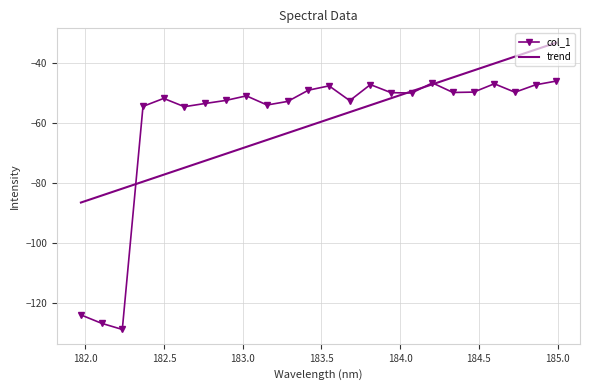

Which series has the largest range (max minus min)?

col_1